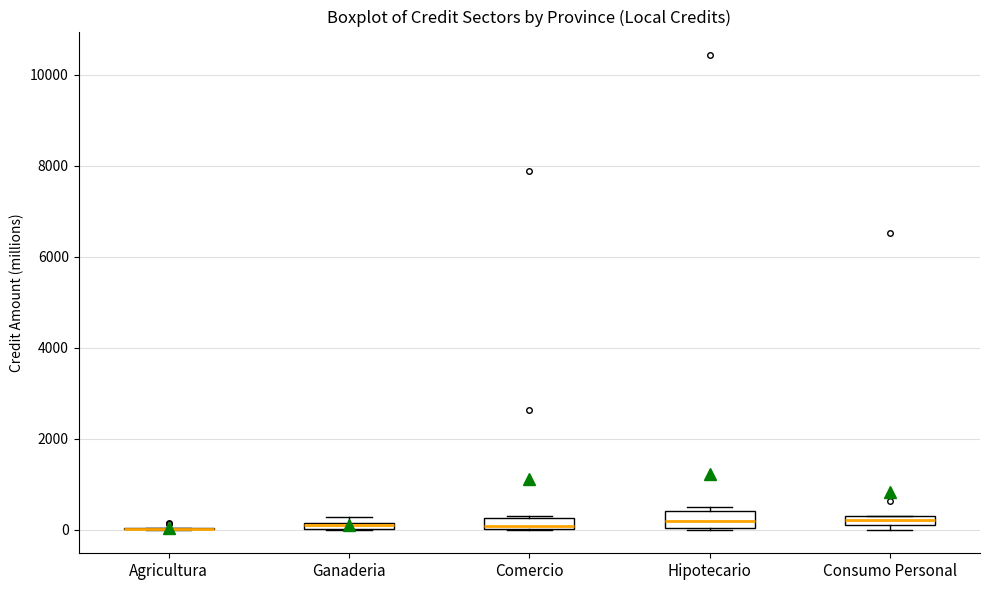

Where is the upper edge of the box for Consumo Personal on the y-axis? The values are not printed on the chart, so give them approximately, as read against the axis.

200